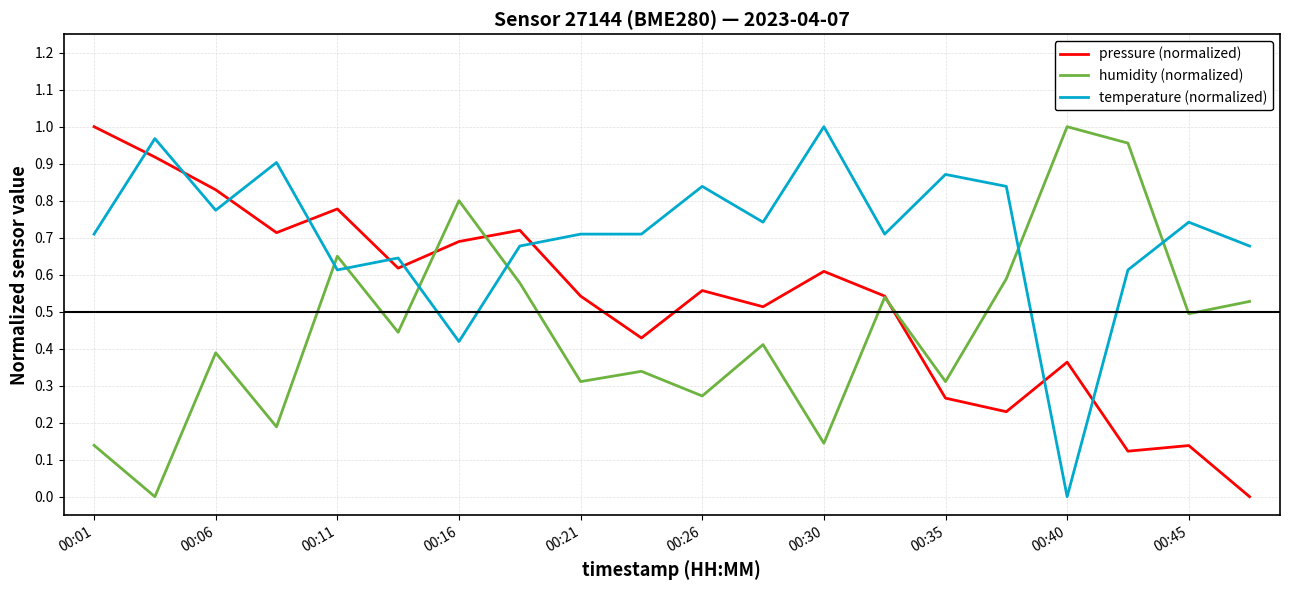

True or false: temperature (normalized) and pressure (normalized) intersect in this chart.

True